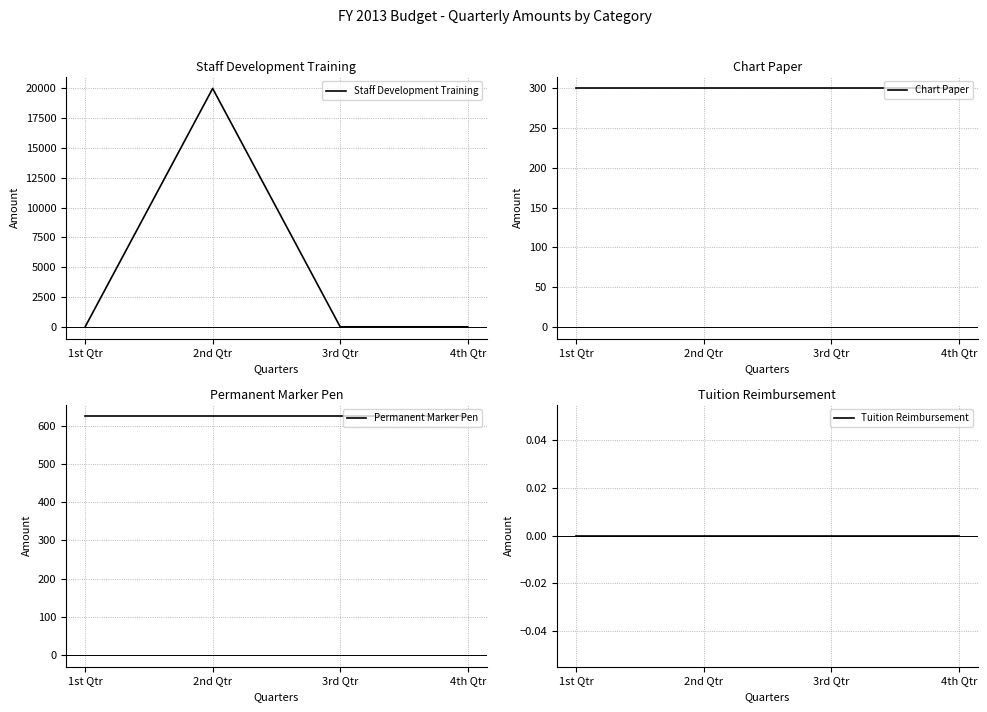

What is the sum of the Permanent Marker Pen values at 3rd Qtr and 1st Qtr?

1250